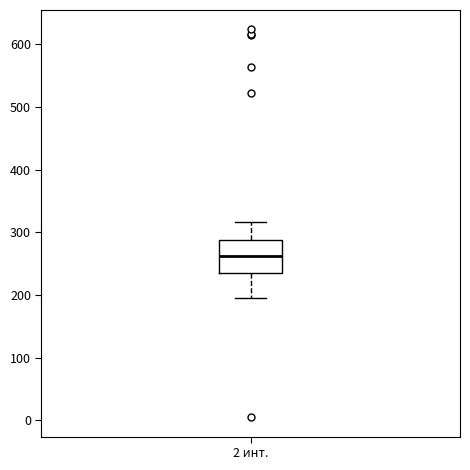

Where is the upper edge of the box for 2 инт. on the y-axis? The values are not printed on the chart, so give them approximately, as read against the axis.

290